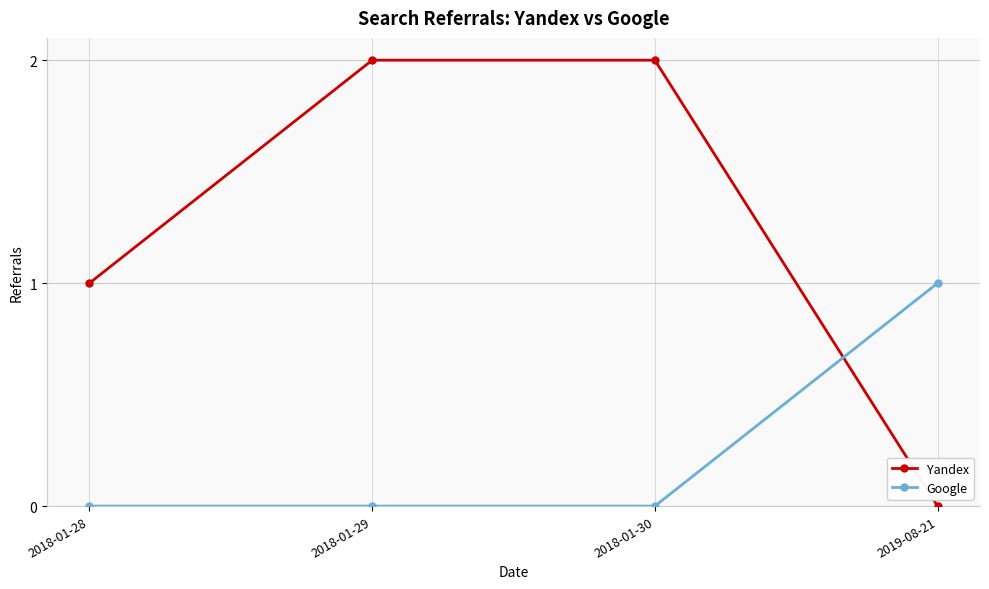

How many Yandex values are between 1 and 2?

3